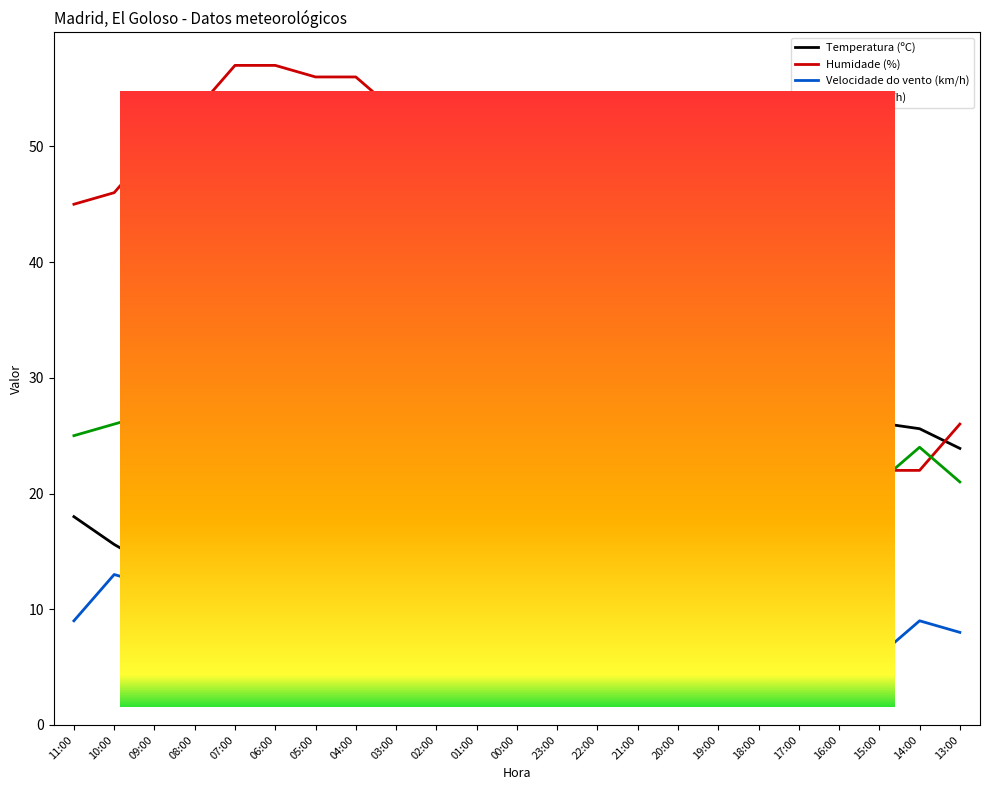

What is the greatest value displayed?

57.0